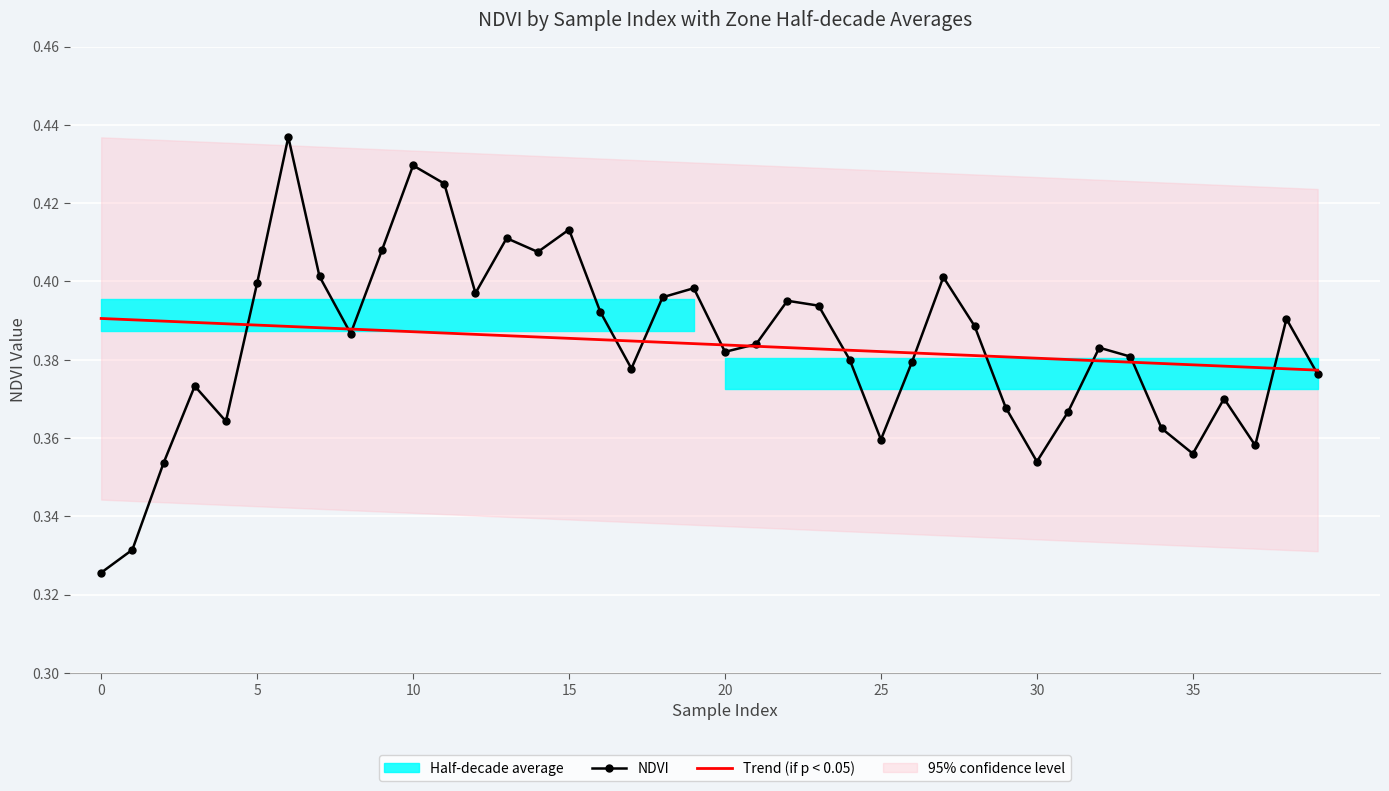

Which series ends up on top after the final intersection of NDVI and Trend (if p < 0.05)?

Trend (if p < 0.05)